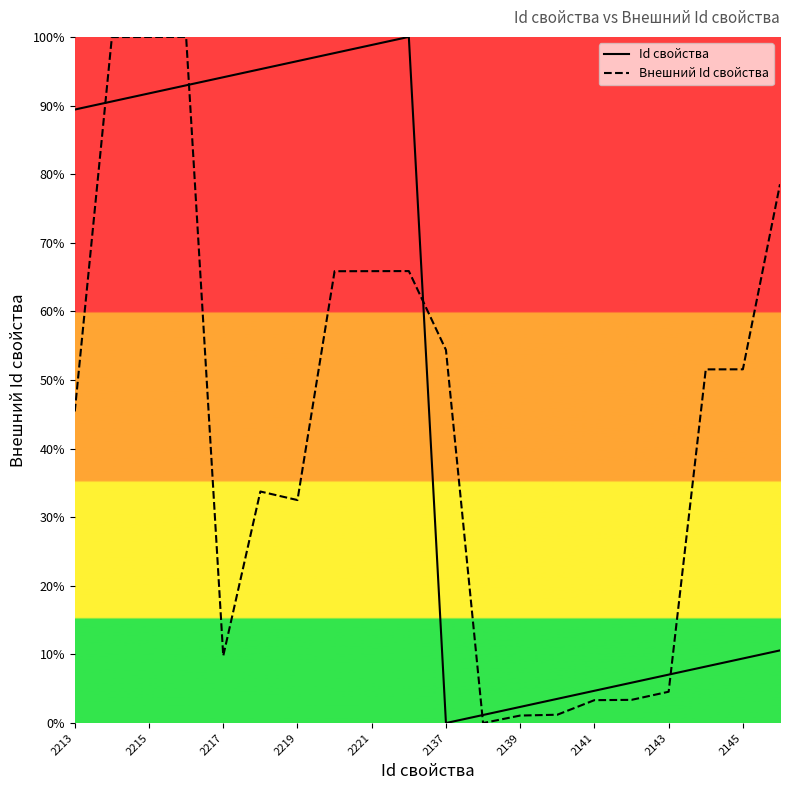

Rank the series by their average value, from lowest to highest.

Внешний Id свойства, Id свойства